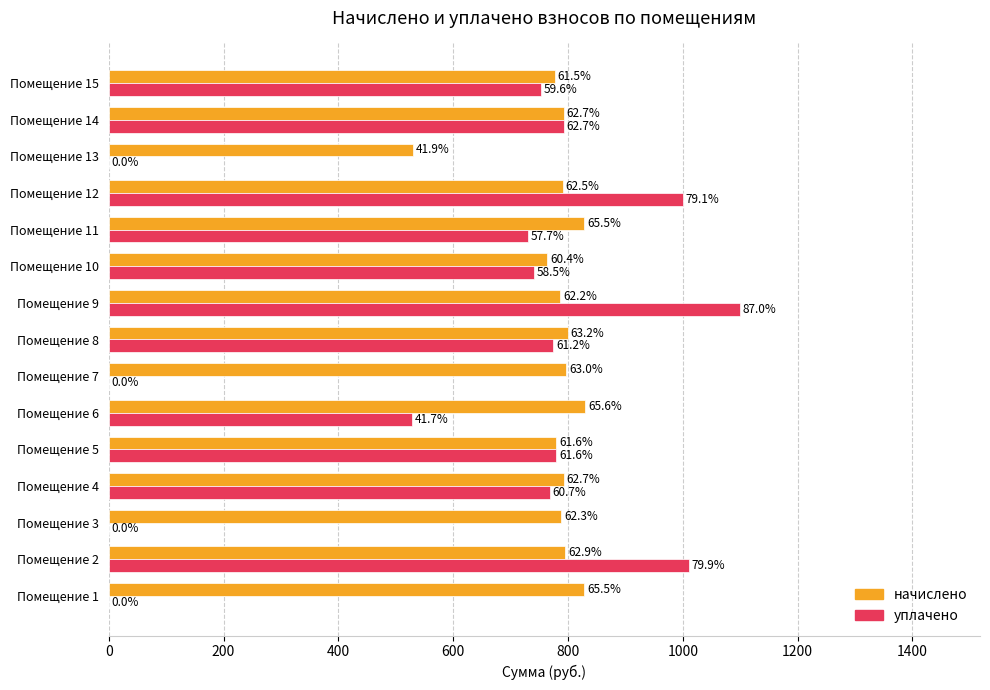

What are all the series names shown in the legend?

начислено, уплачено